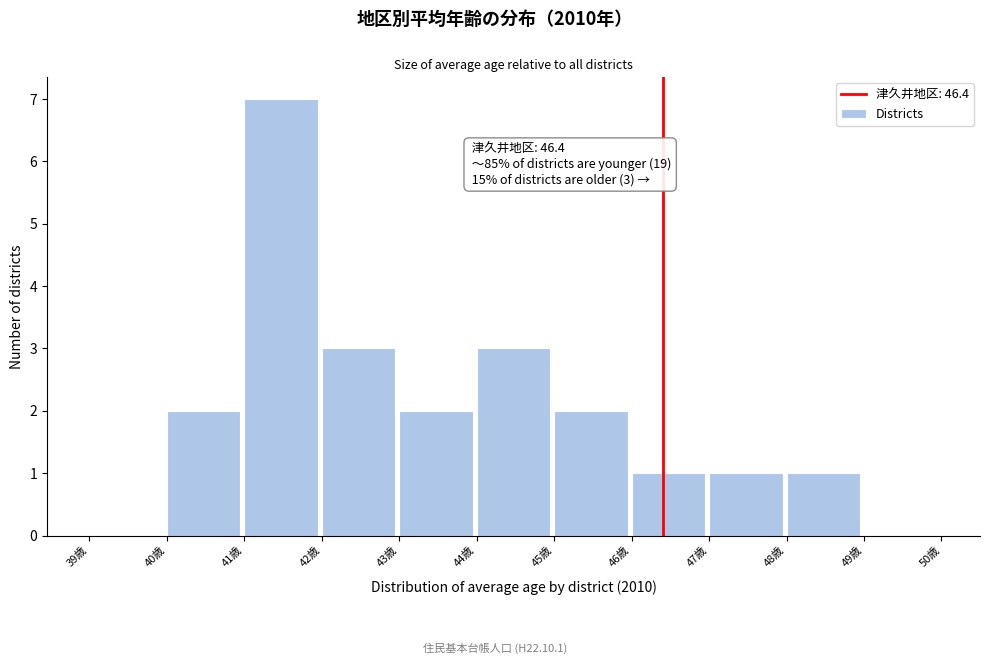

Which range on the x-axis has the tallest bar?

41 to 42